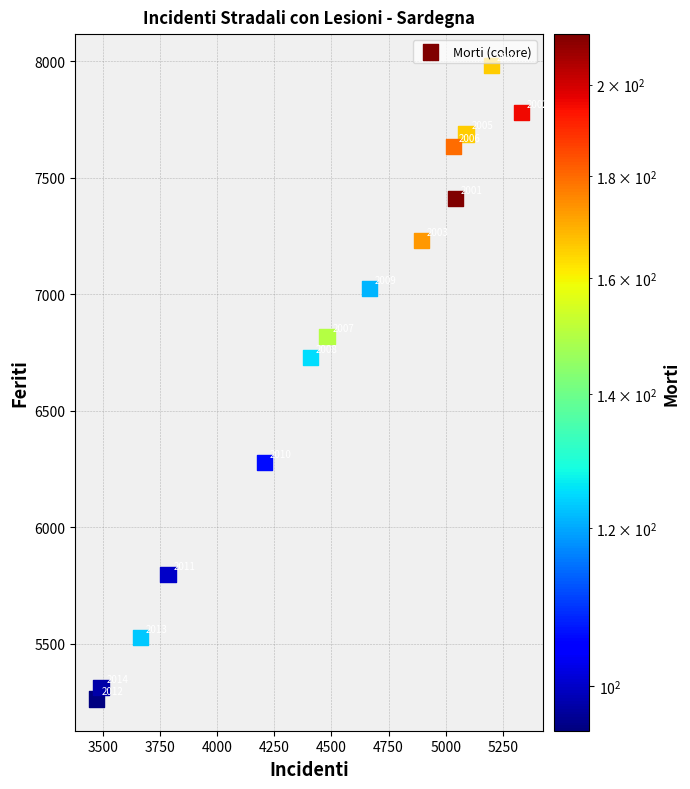

What is the range of Y values (max minus min)?

2718